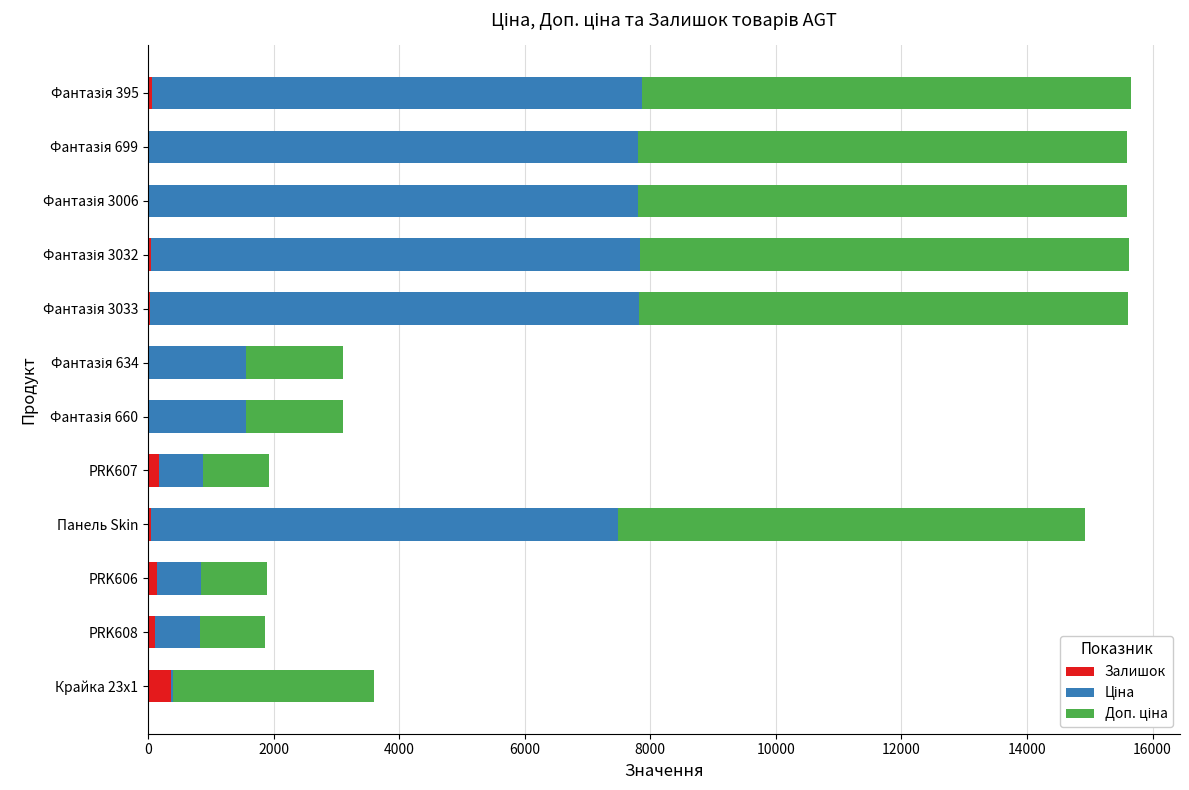

What is the sum of all Залишок values?

1008.0